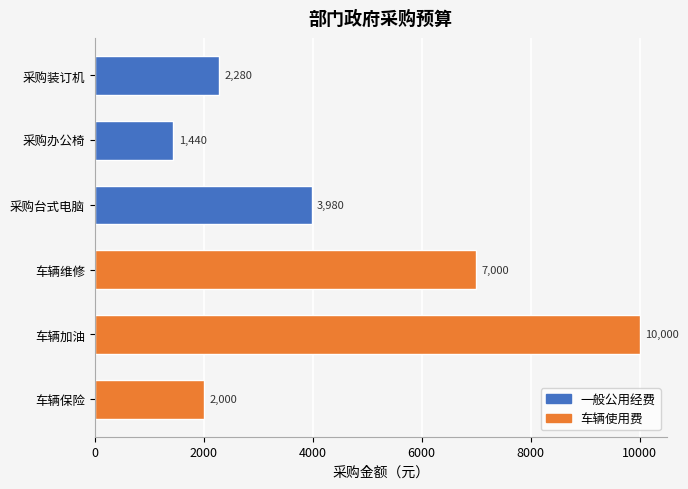

What is the smallest value displayed?

1440